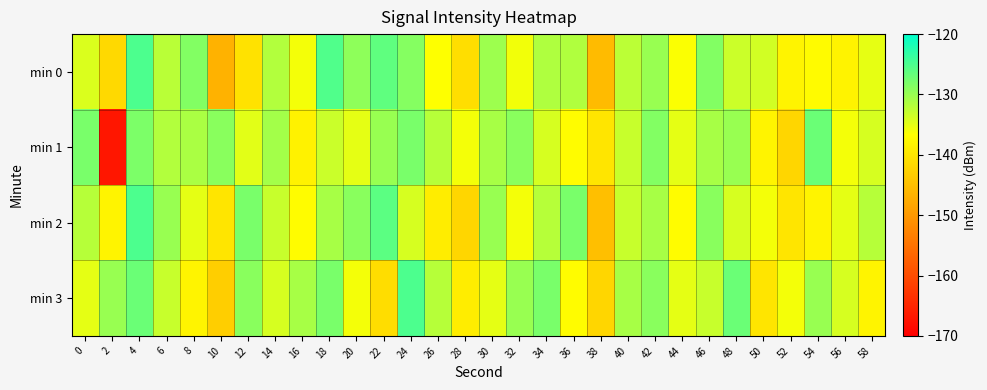

What is the spread (max minus min) of values at 52?

6.0